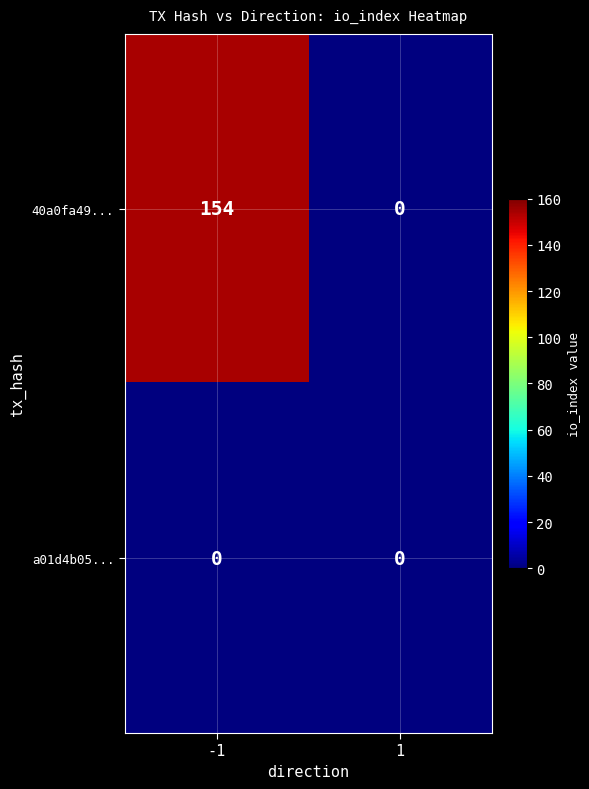

How many categories are shown in the chart?

2